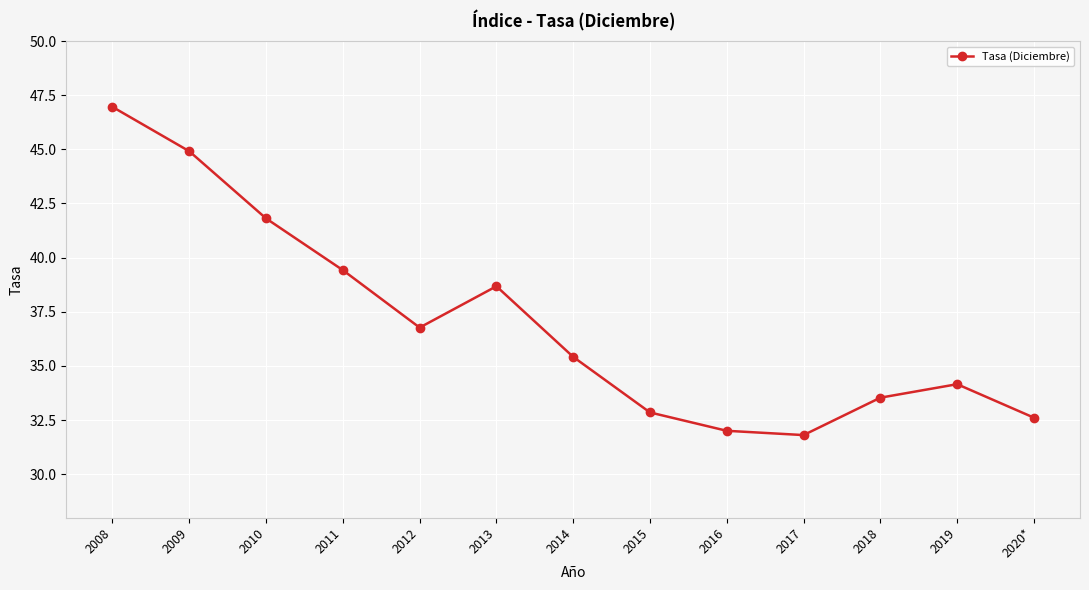

Where is the first local minimum?

2012